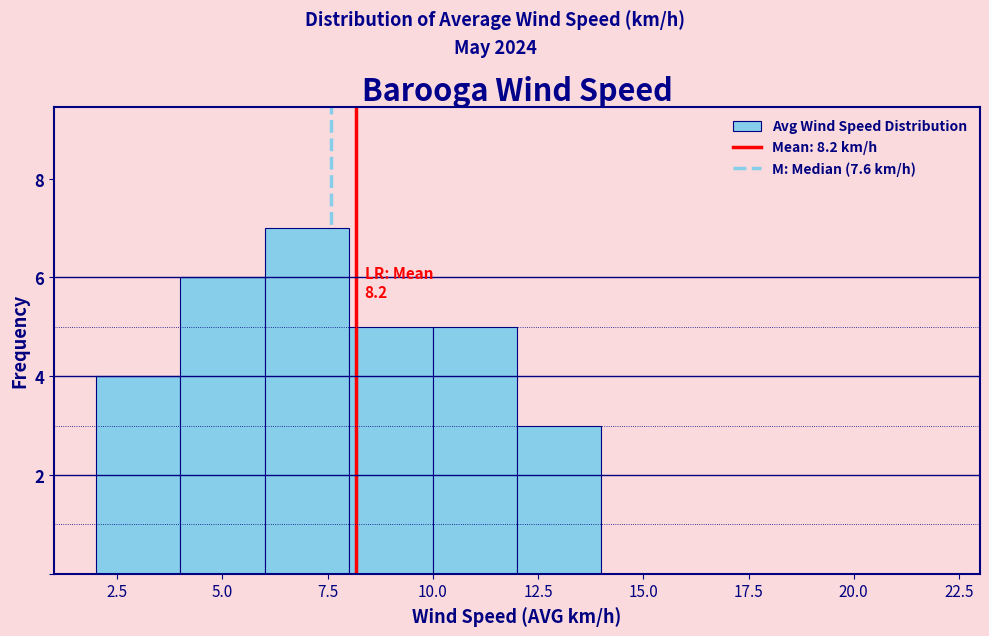

Over which range of the x-axis is the bar tallest?

6 to 8